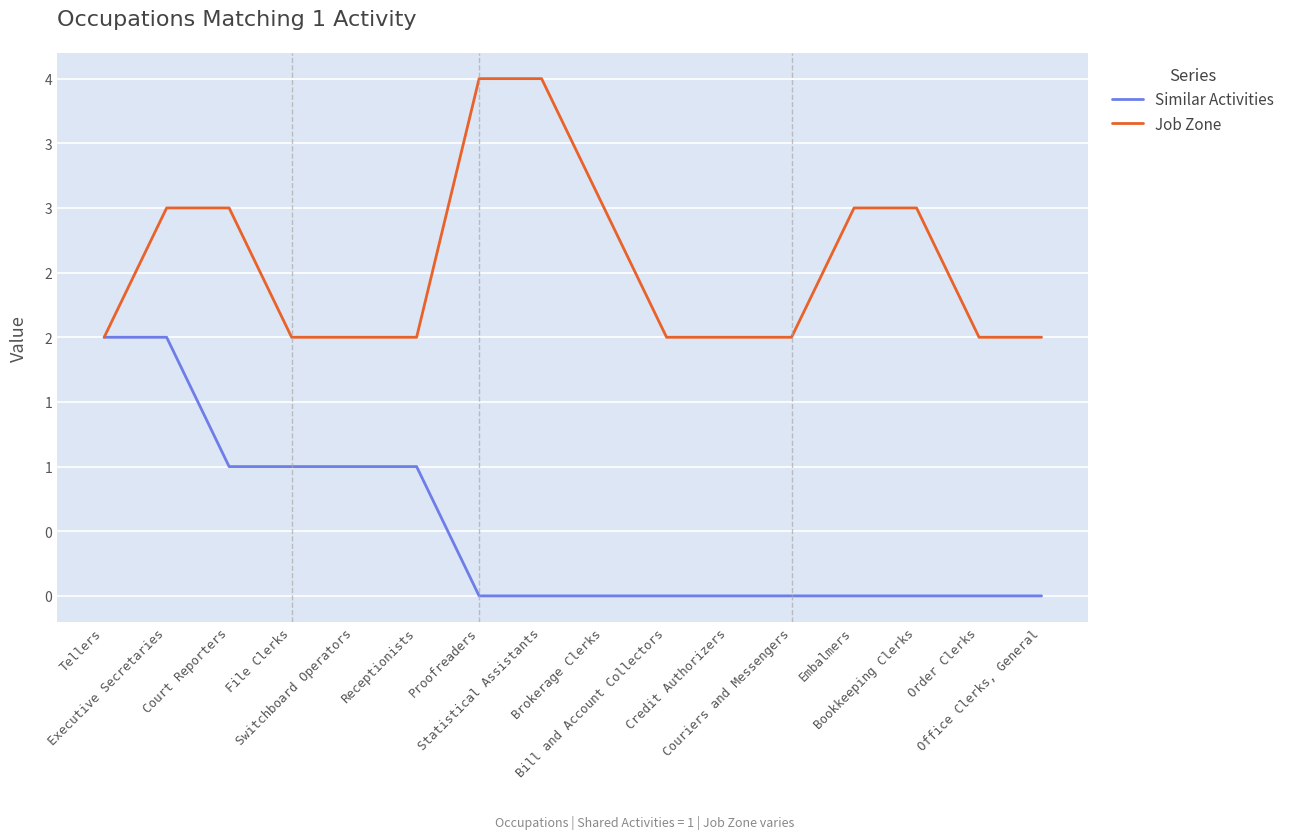

At how many categories does at least one series exceed 2?

7